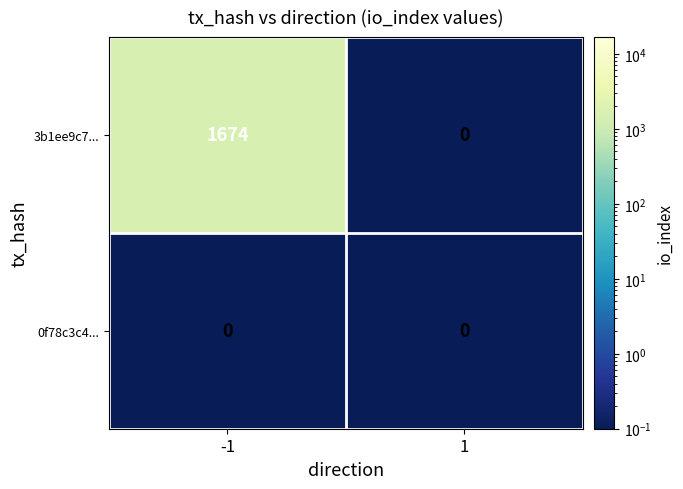

What is the greatest value displayed?

1674